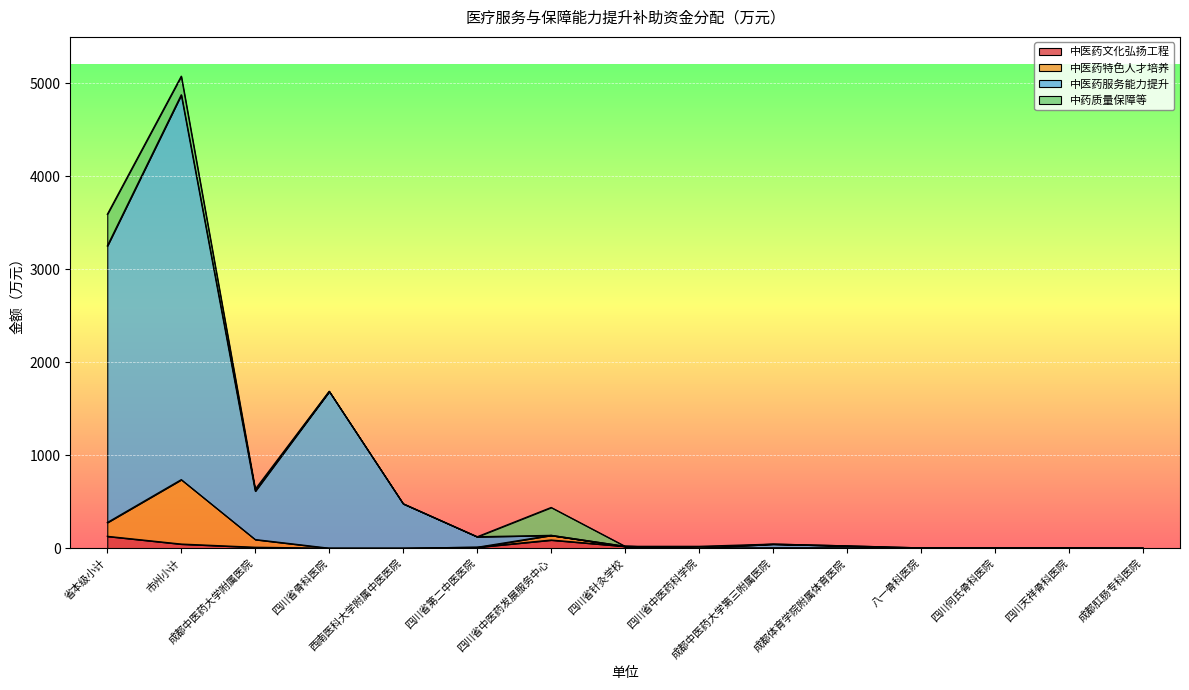

The value of 中医药特色人才培养 at 成都中医药大学附属医院 is 31.0. True or false?

False